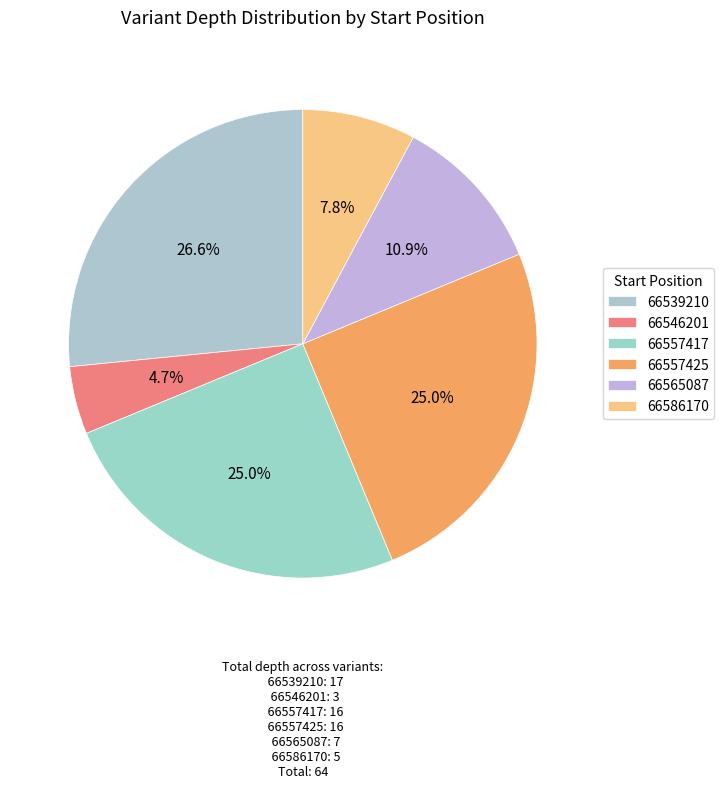

To the nearest percent, what percentage of the pie is 66546201?

5%